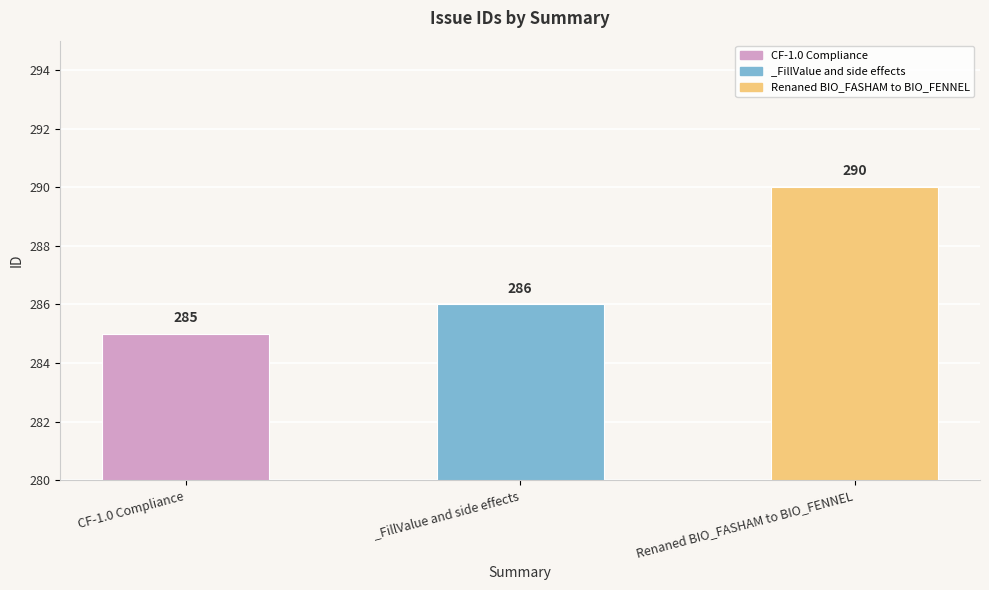

What is the average value?

287